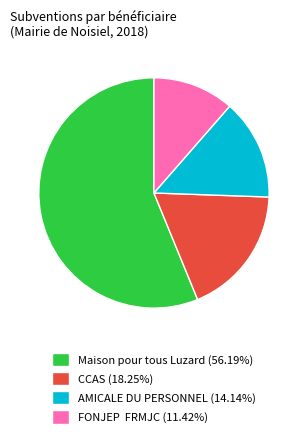

How many segments does this pie chart have?

4